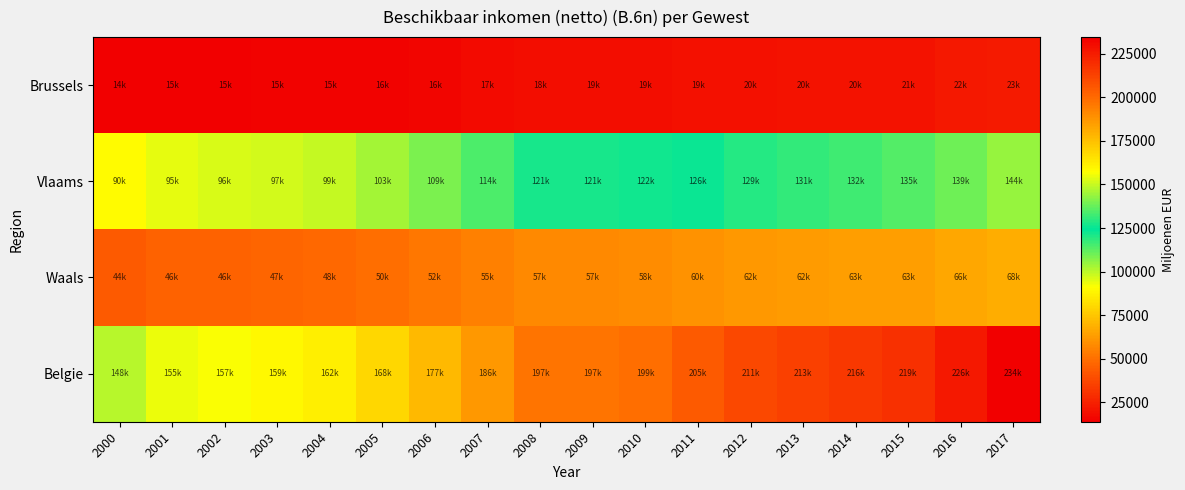

List the series in order of their peak value, lowest first.

Brussels, Waals, Vlaams, Belgie